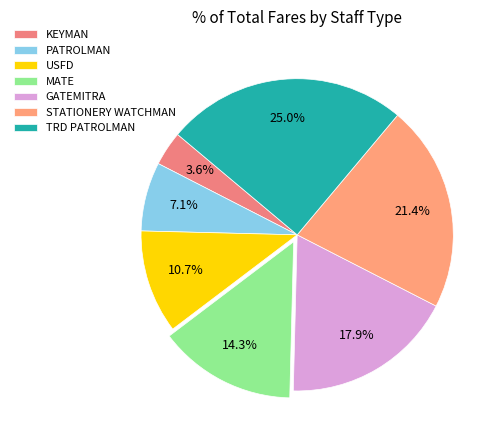

Which slice is the largest?

TRD PATROLMAN